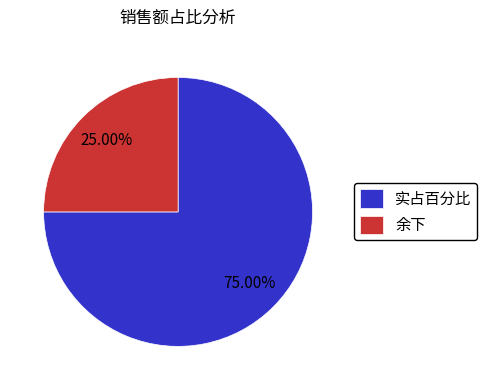

Approximately how many times larger is the value at 实占百分比 compared to 余下?

3.0